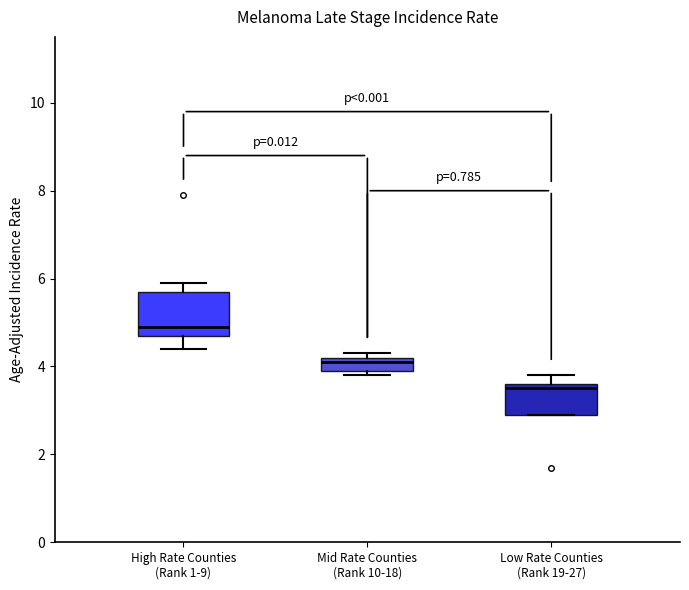

Reading left to right, read every box against the y-axis: the position of its median line, the range the box covers, and the ends of its whiskers. The values are not printed on the chart, so give them approximately, as read against the axis.

High Rate Counties (Rank 1-9): median 5.0, box 4.8 to 5.8, whiskers 4.4 to 6.0
Mid Rate Counties (Rank 10-18): median 4.2 (just below the box's upper edge), box 4.0 to 4.2, whiskers 3.8 to 4.4
Low Rate Counties (Rank 19-27): median 3.6 (just below the box's upper edge), box 3.0 to 3.6, whiskers 3.0 to 3.8